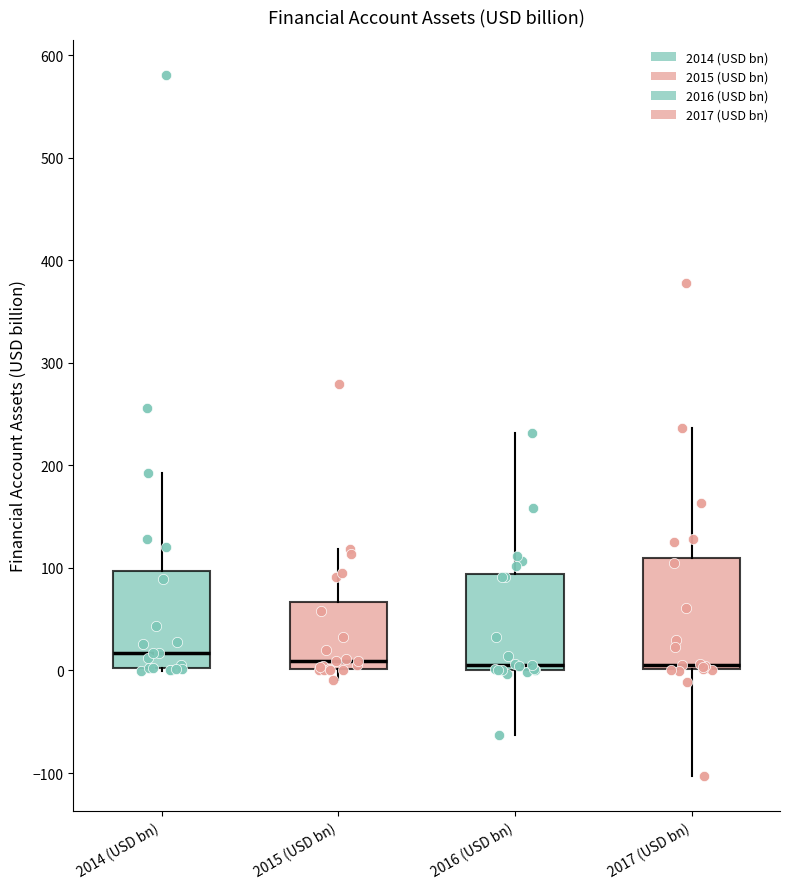

Reading left to right, read every box against the y-axis: the position of its median line, the range the box covers, and the ends of its whiskers. The values are not printed on the chart, so give them approximately, as read against the axis.

2014 (USD bn): median 20, box 0 to 100, whiskers 0 to 190
2015 (USD bn): median 10, box 0 to 70, whiskers -10 to 120
2016 (USD bn): median 10, box 0 to 90, whiskers -60 to 230
2017 (USD bn): median 10, box 0 to 110, whiskers -100 to 240